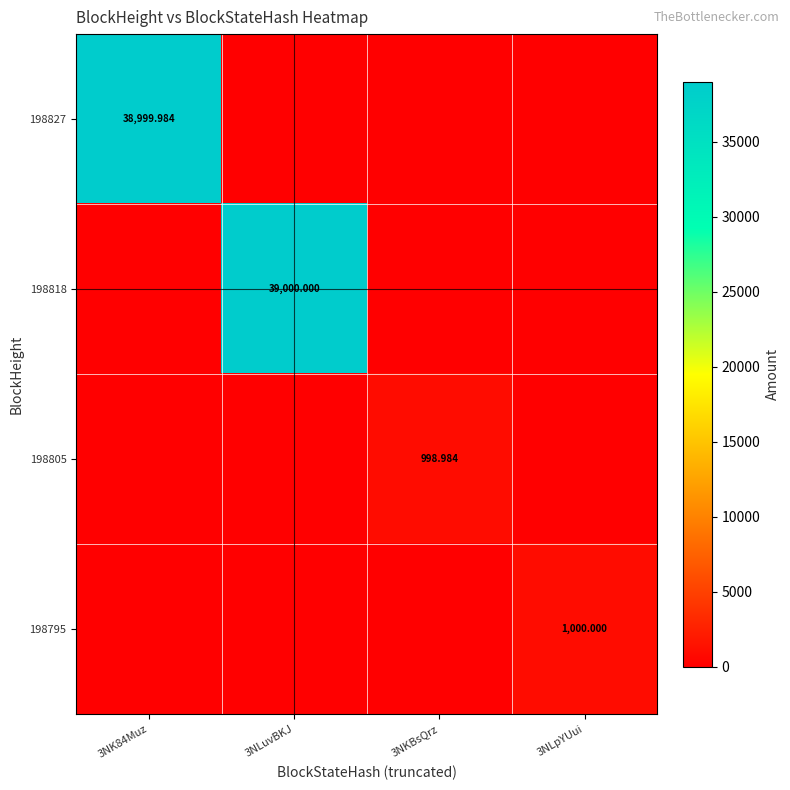

Is the value of 198827 at 3NK84Muz greater than the value of 198805 at 3NKBsQrz?

Yes